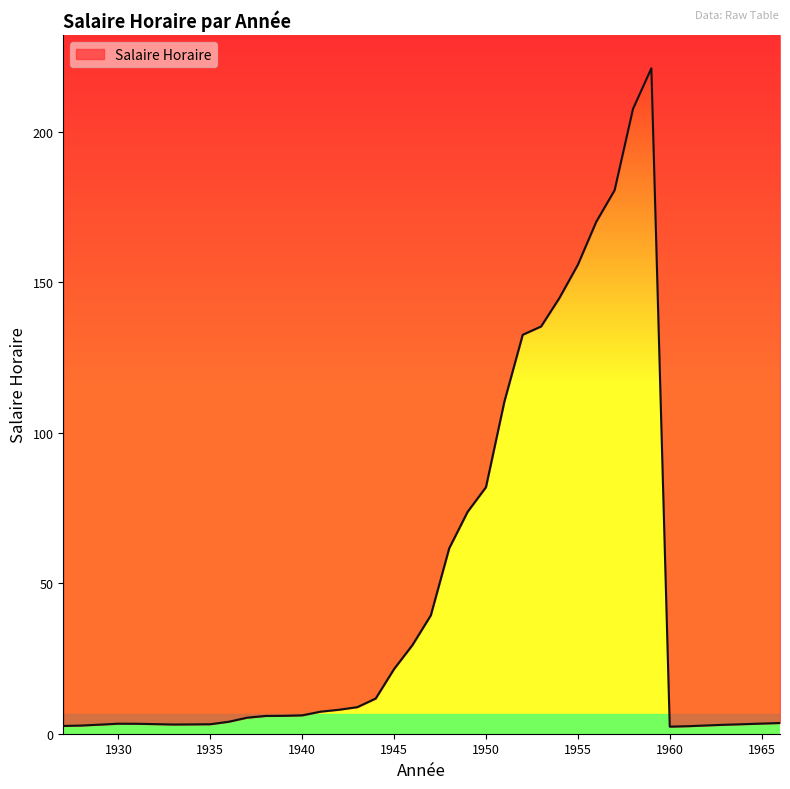

What is the ratio of the value at 1953 to the value at 1958?

0.7